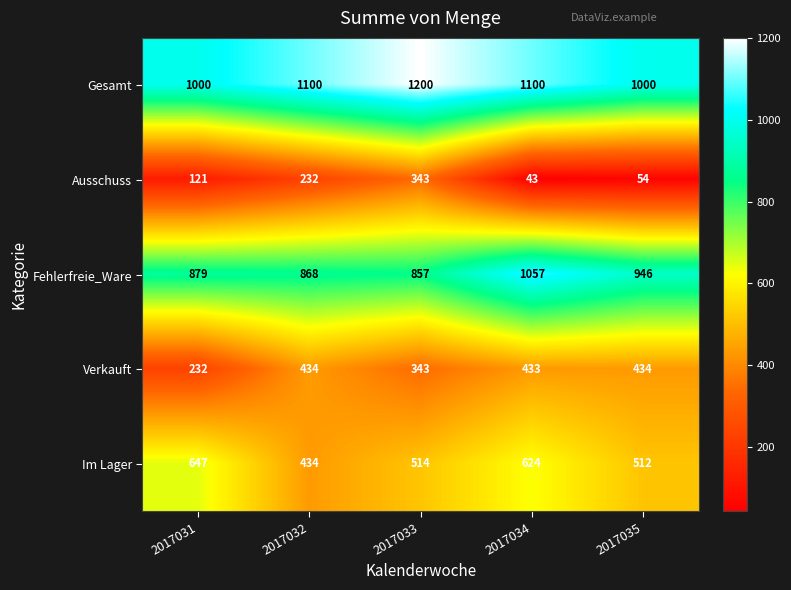

True or false: Fehlerfreie_Ware has a value of 1057 at 2017034.

True